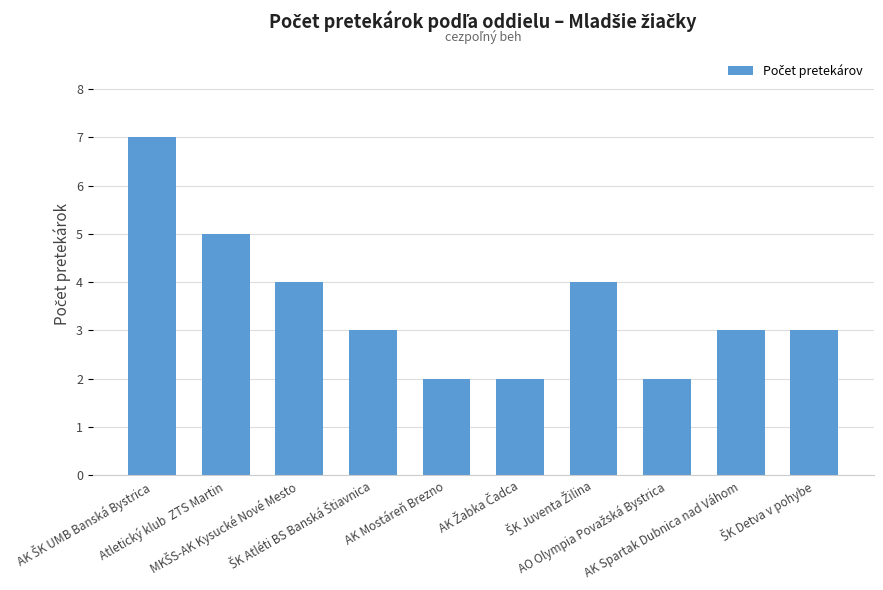

What is the difference between the second highest and second lowest values?

3